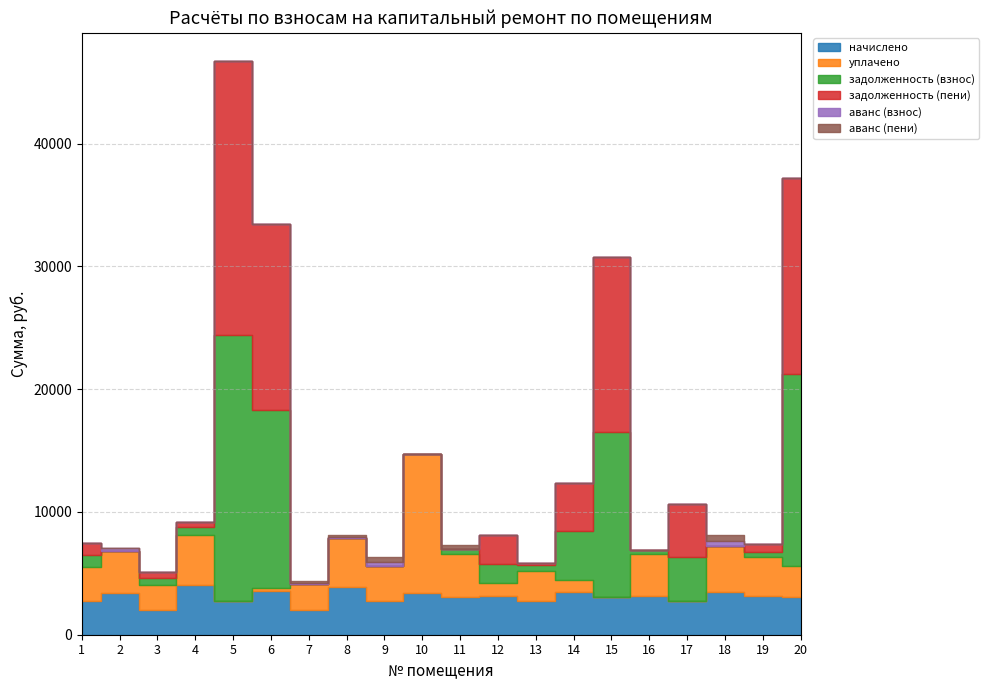

What is the total value across all series at 17?

10611.2